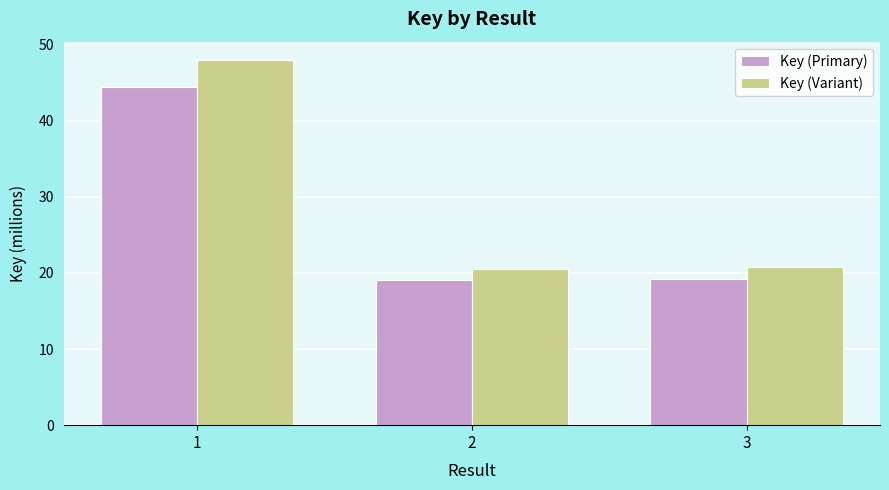

Rank the series at 2 from lowest to highest value.

Key (Primary), Key (Variant)